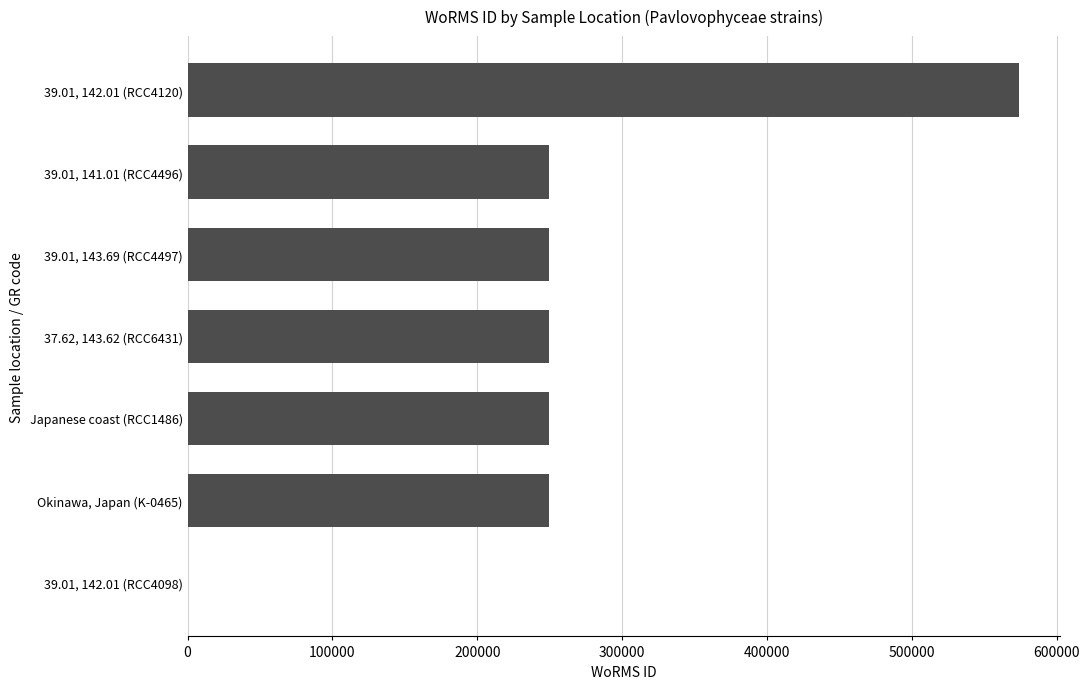

The value at 39.01, 141.01 (RCC4496) is 358669. True or false?

False